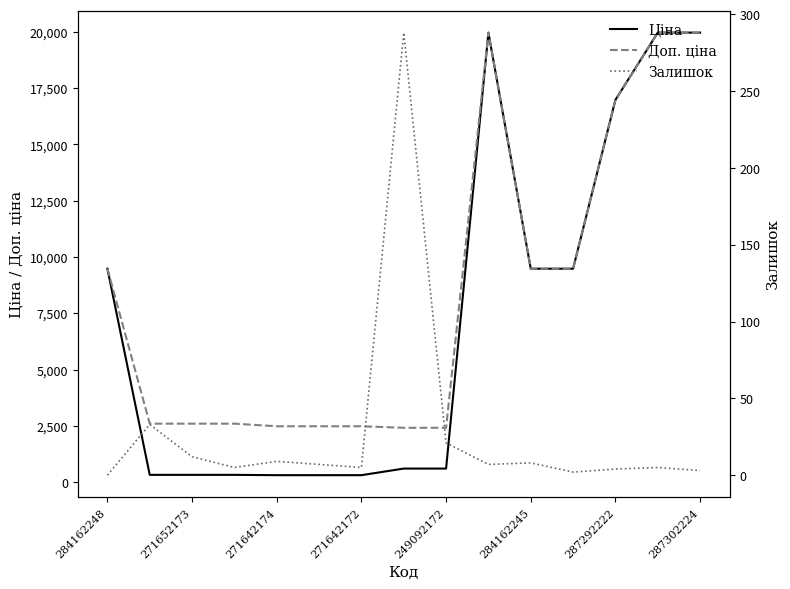

The Доп. ціна series shows 19964.2 at 287302224. True or false?

True